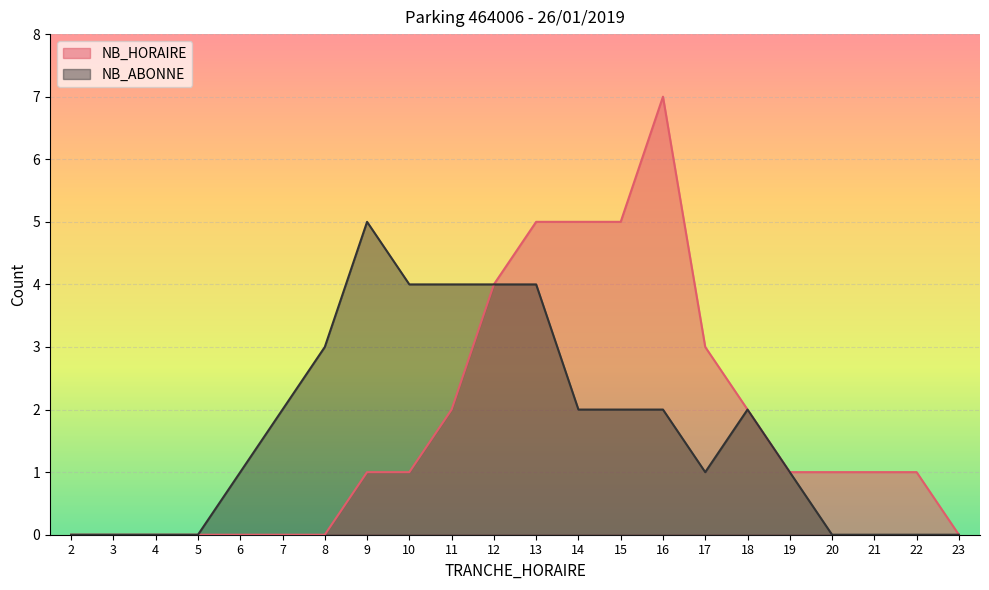

List the series in order of their overall mean, lowest first.

NB_ABONNE, NB_HORAIRE